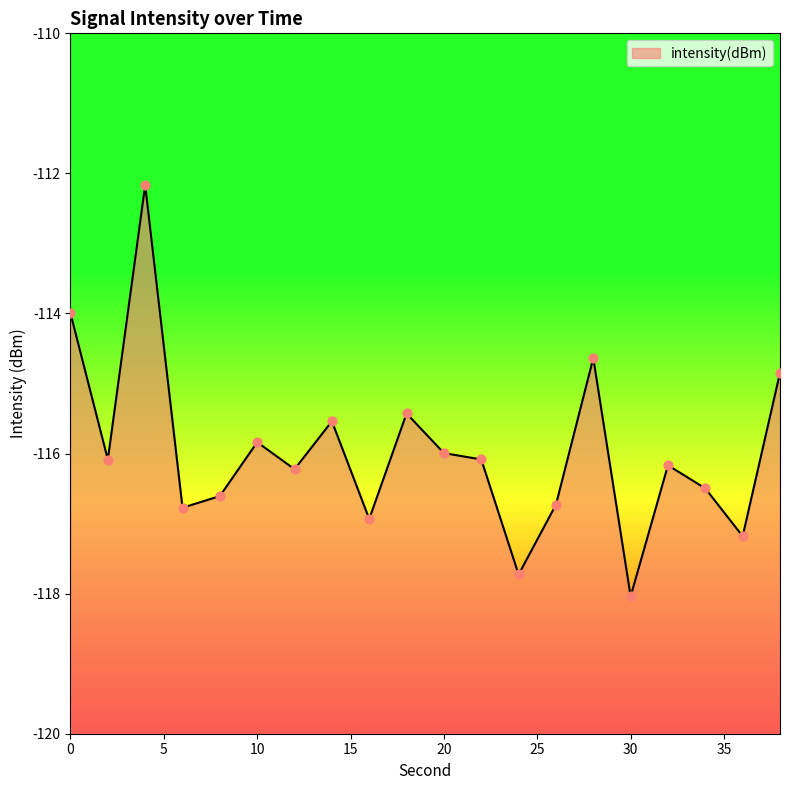

Between 24 and 8, which is larger?

8